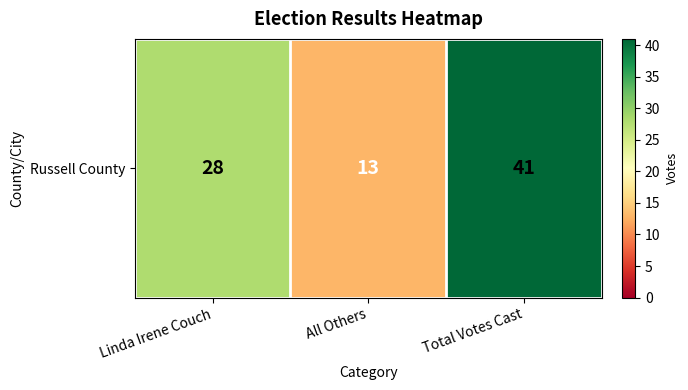

The chart shows a value of 57 at Total Votes Cast. True or false?

False